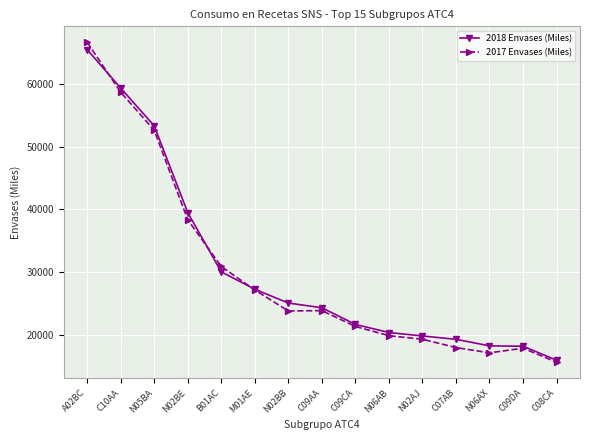

How many values in the 2017 Envases (Miles) series exceed 23777?

8